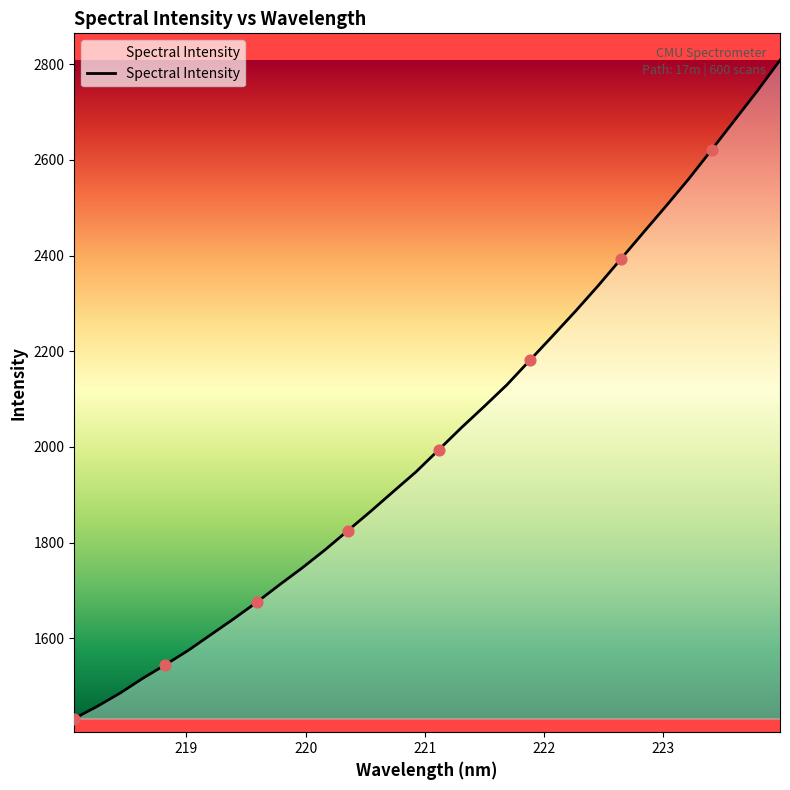

What is the minimum value shown in the chart?

1432.3